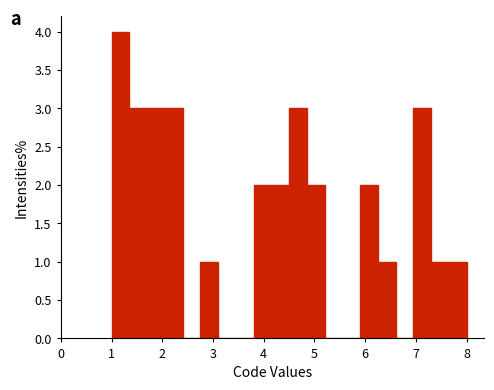

Around what value on the x-axis is the tallest bar? Give the approximate position of its centre, as read against the axis.

1.2